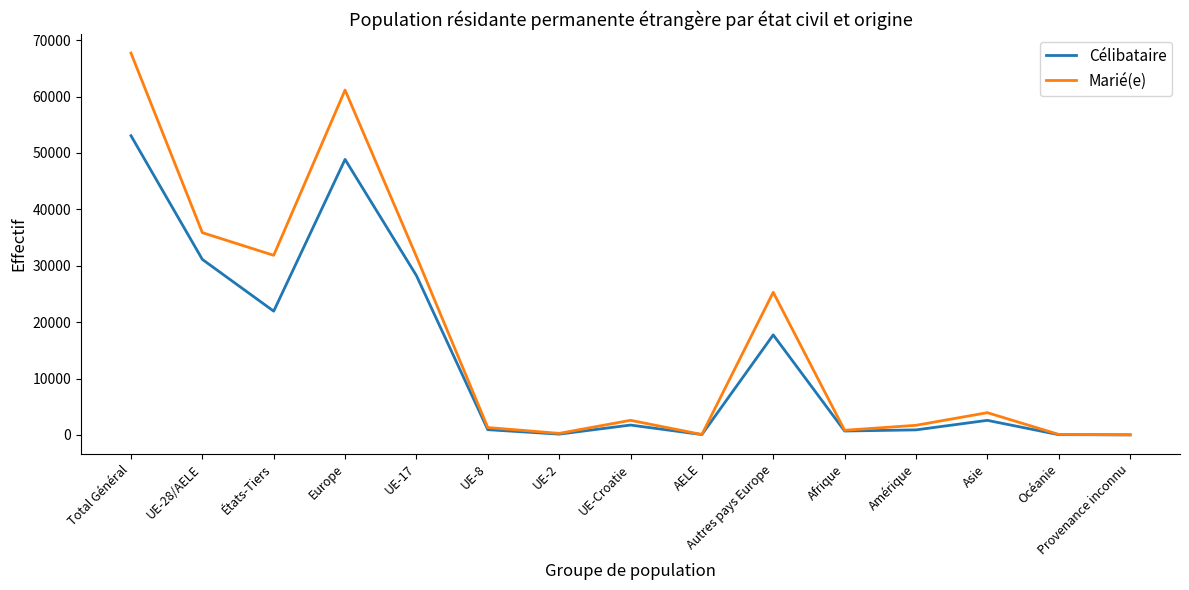

What is the total value across all series at Europe?

110012